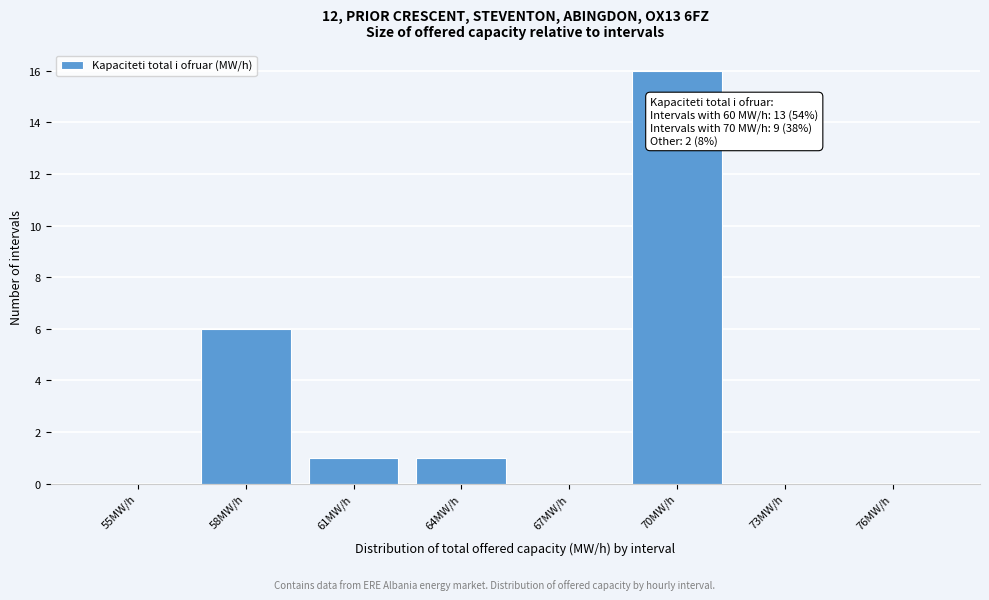

Reading right to left, list all the values displayed in this chart.

76MW/h=0	73MW/h=0	70MW/h=16	67MW/h=0	64MW/h=1	61MW/h=1	58MW/h=6	55MW/h=0